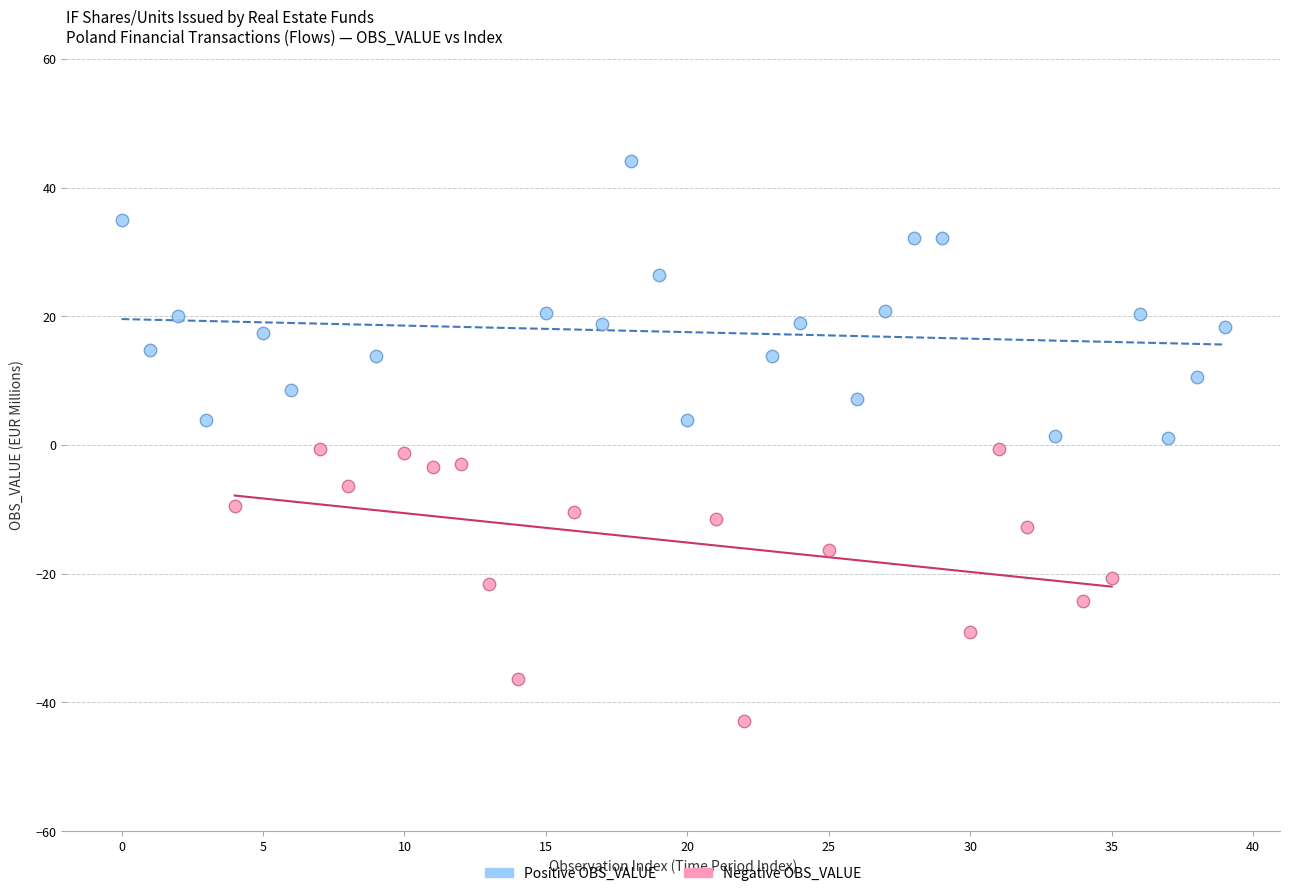

Which series contains the highest Y value?

Positive OBS_VALUE